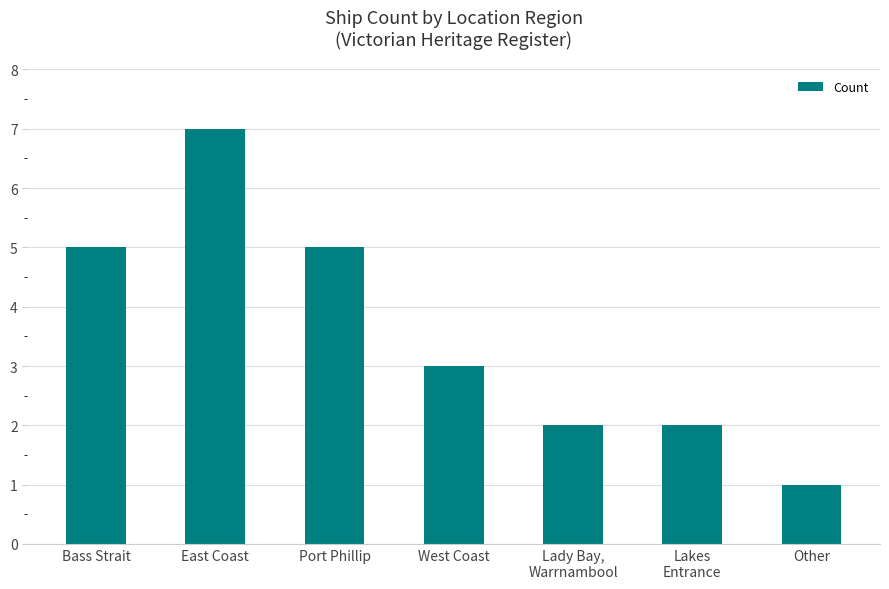

Read the value at East Coast.

7